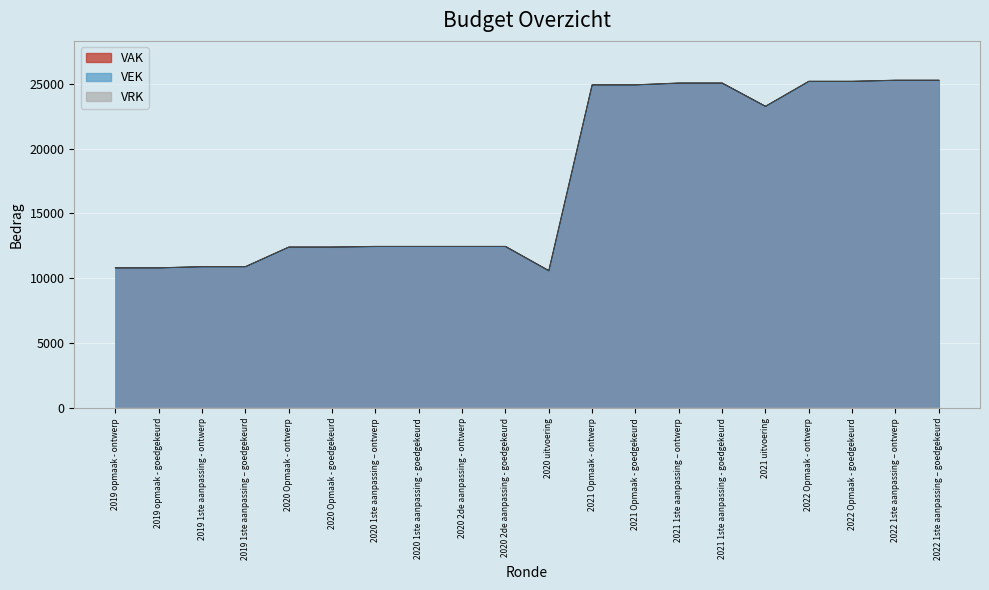

Reading right to left, list all the values displayed in this chart.

VAK: 25259	25259	25176	25176	23251	25042	25042	24904	24904	10593	12459	12459	12459	12459	12411	12411	10902	10902	10811	10811
VEK: 25259	25259	25176	25176	23250	25042	25042	24904	24904	10576	12459	12459	12459	12459	12411	12411	10902	10902	10811	10811